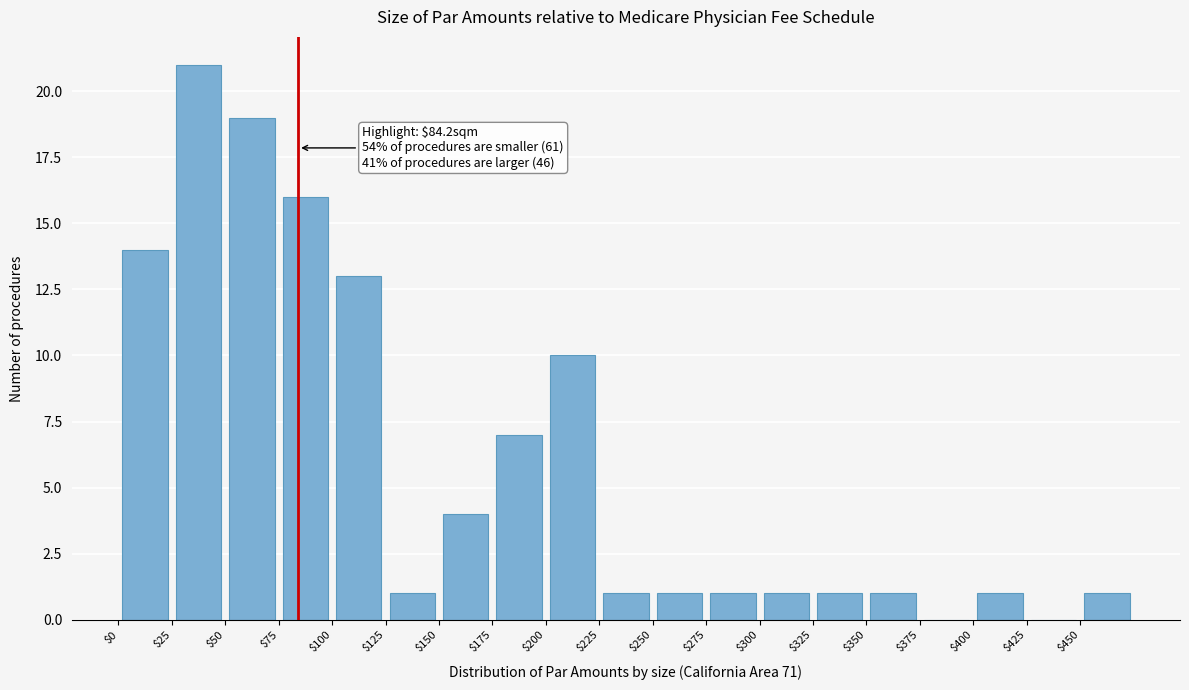

Over which range of the x-axis is the bar tallest?

25 to 50